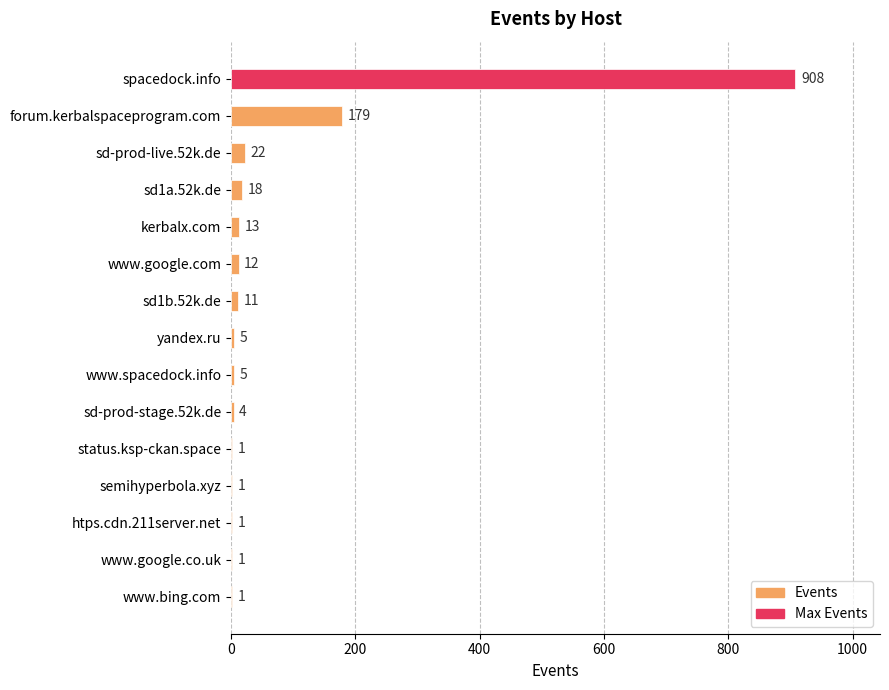

Which has a higher value, sd-prod-stage.52k.de or sd1b.52k.de?

sd1b.52k.de